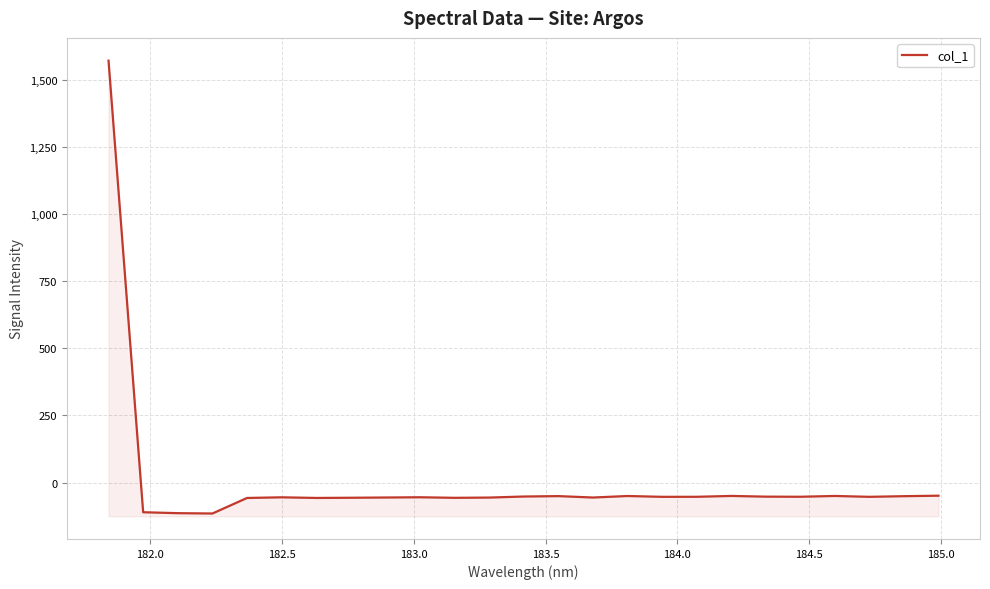

How many values exceed -53?

11